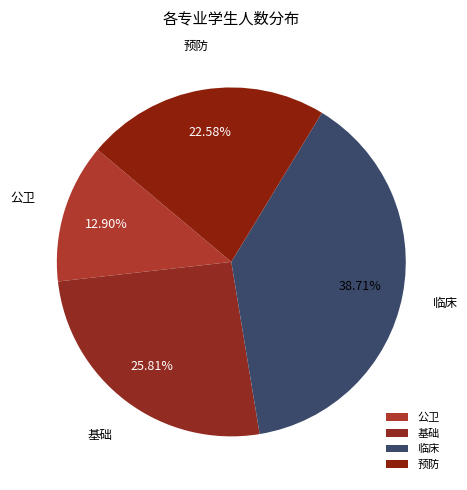

Is 临床 the majority of the pie?

No